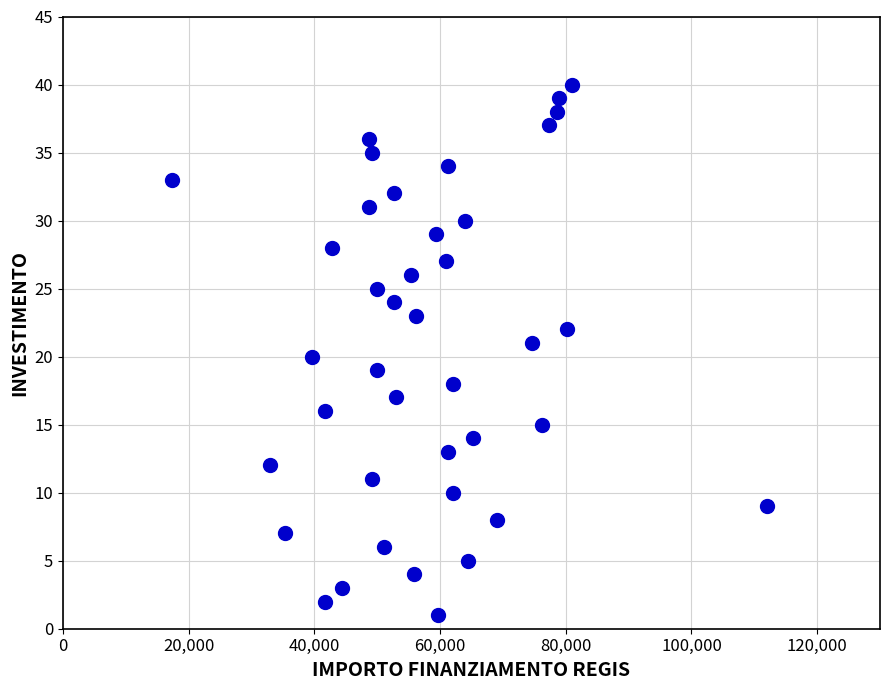

What is the range of Y values (max minus min)?

39